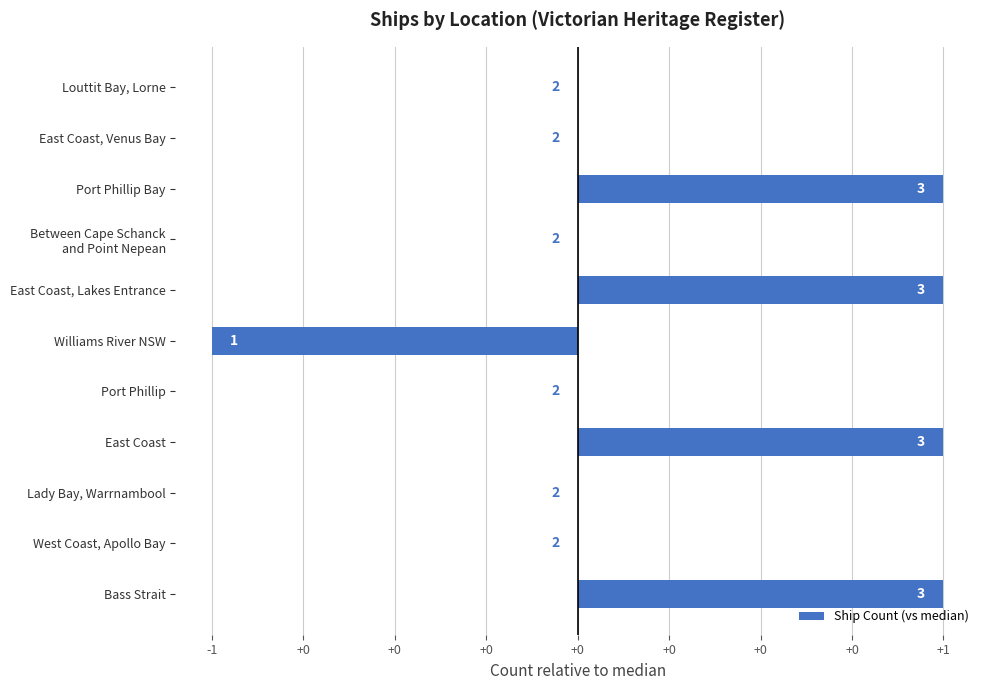

Are the bars horizontal?

Yes